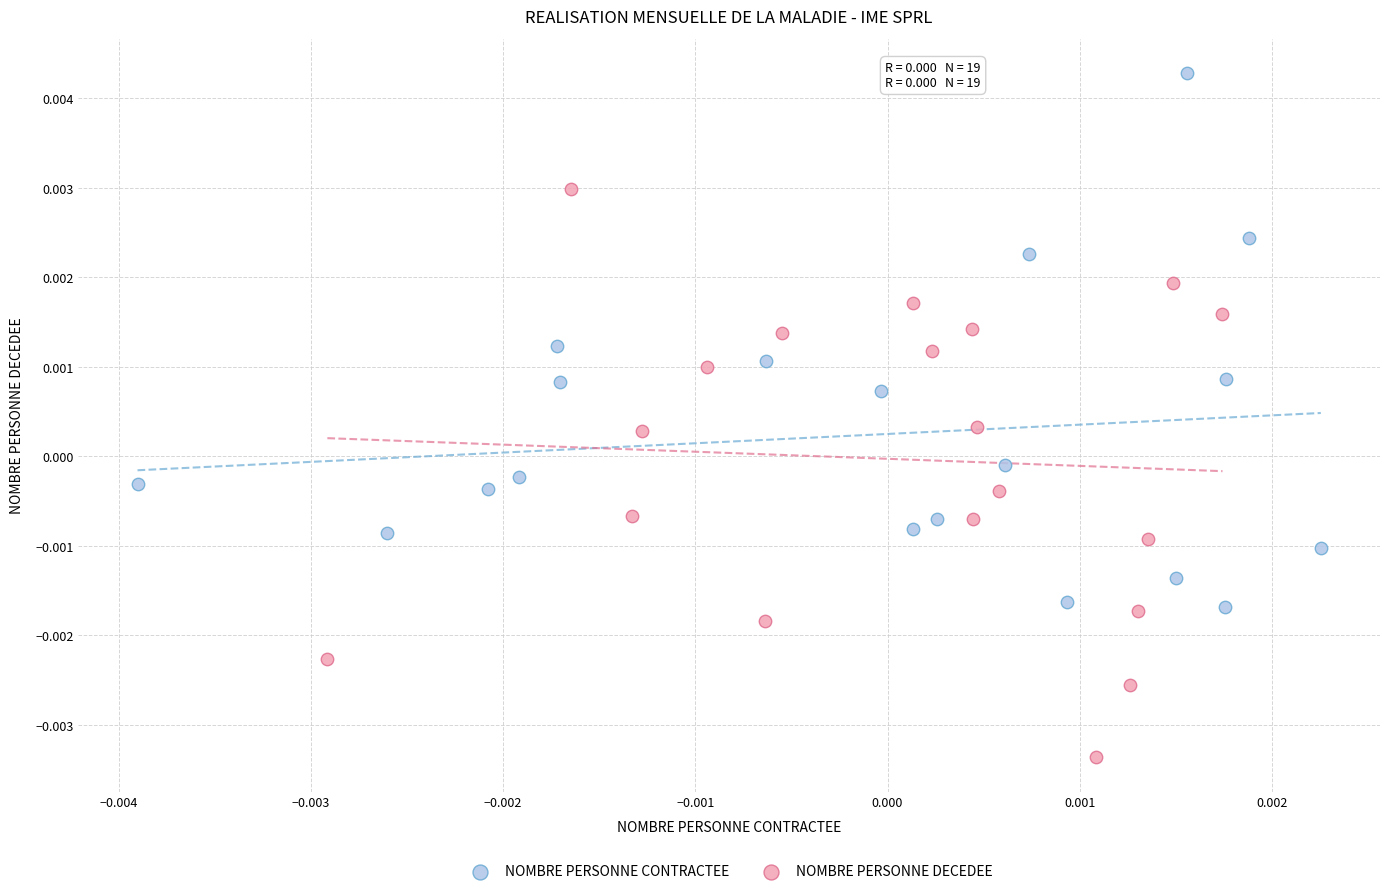

Which series contains the highest Y value?

NOMBRE PERSONNE CONTRACTEE